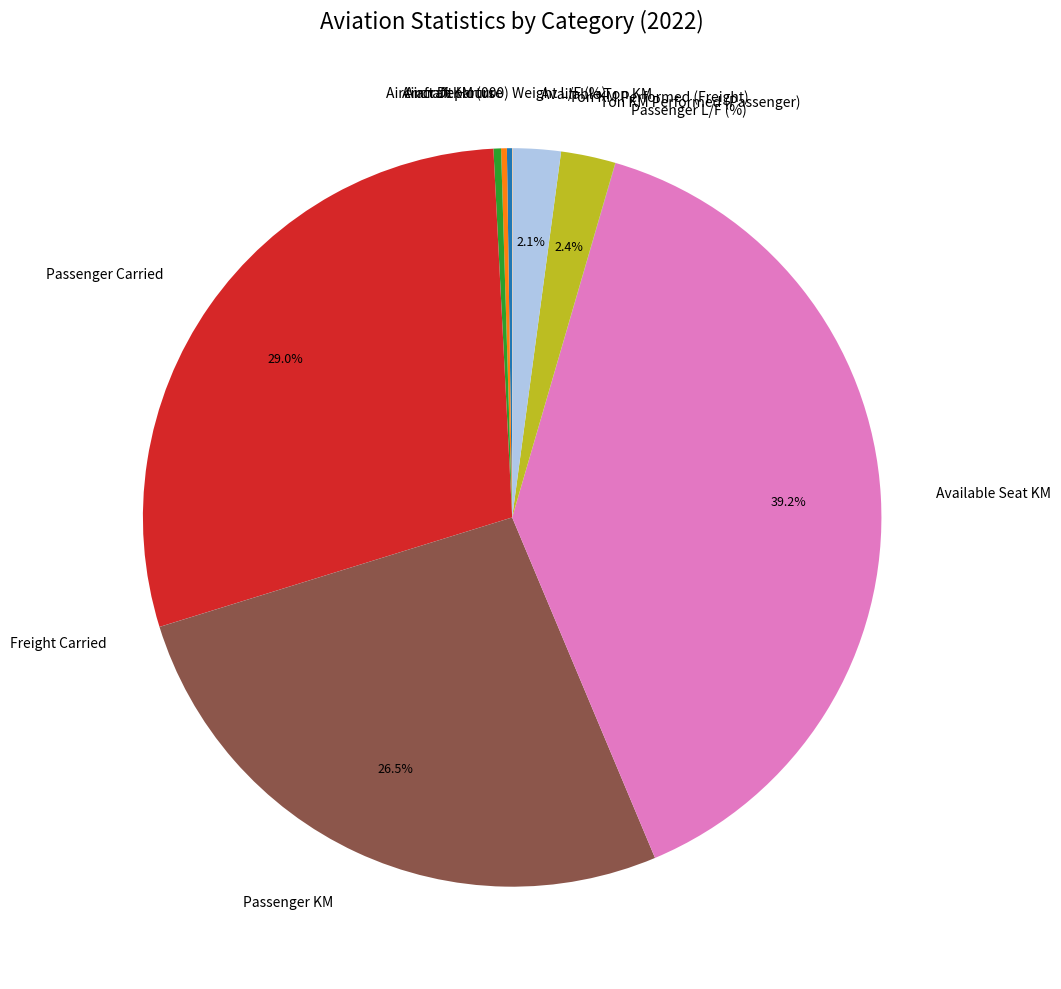

Does Passenger KM represent more than half of the total?

No